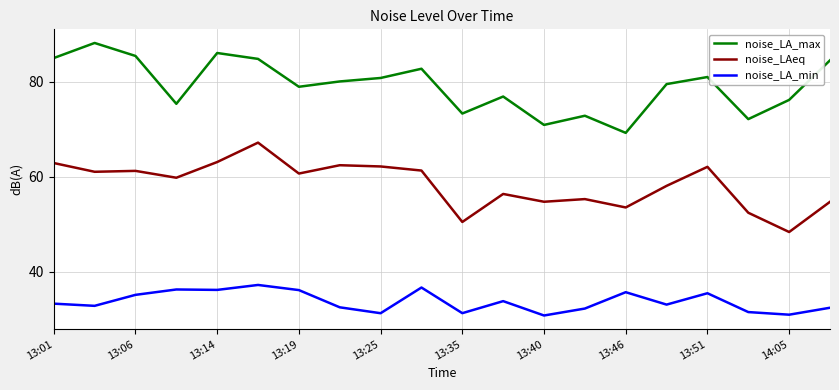

Rank the series by their maximum value, from highest to lowest.

noise_LA_max, noise_LAeq, noise_LA_min